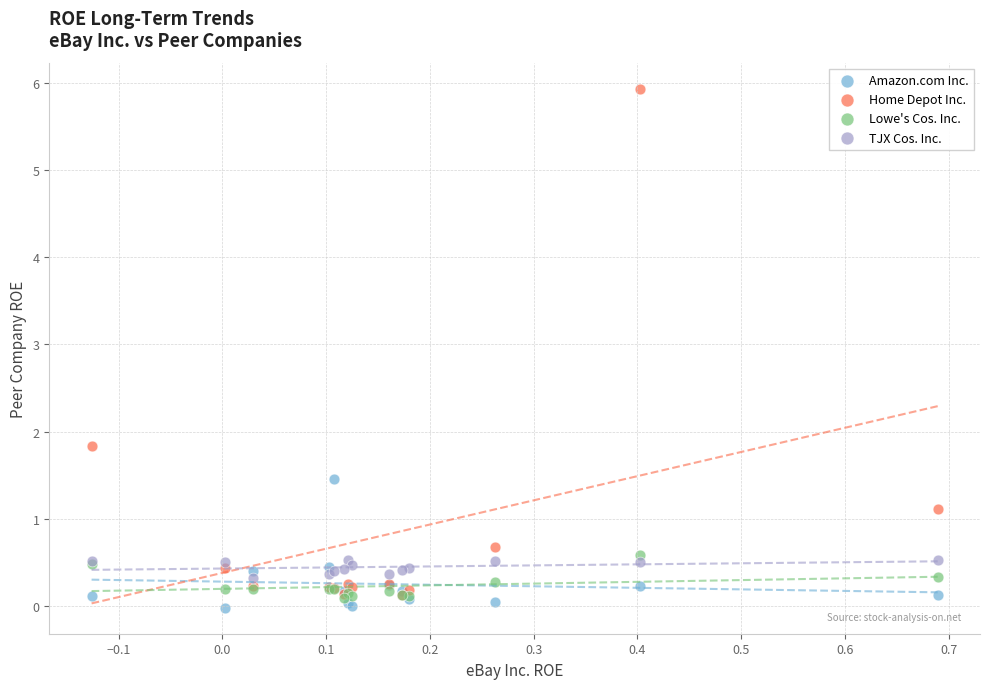

Across all series, what Y value is closest to 2?

1.8